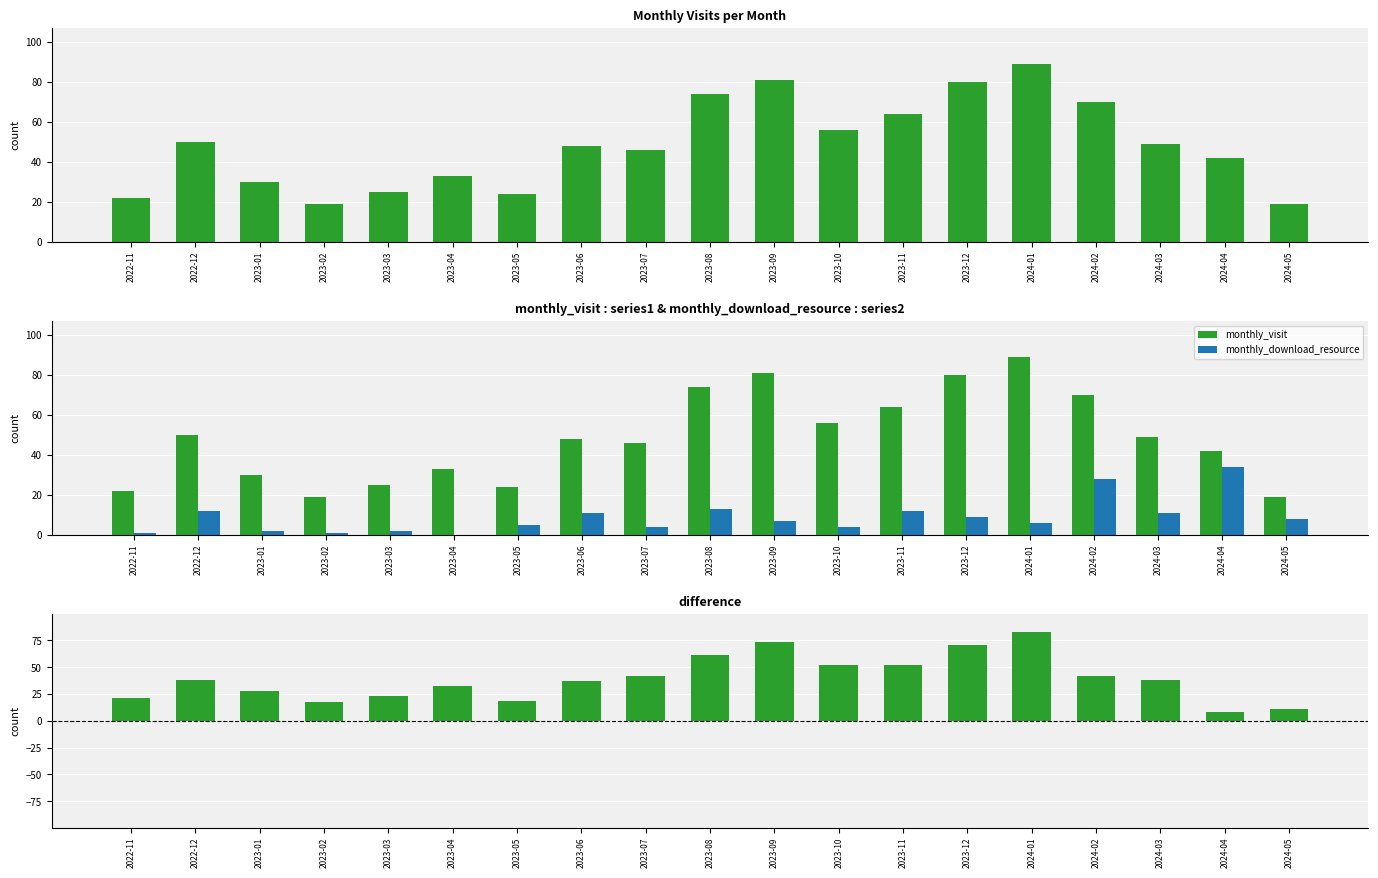

Which series has the largest range (max minus min)?

visit - download